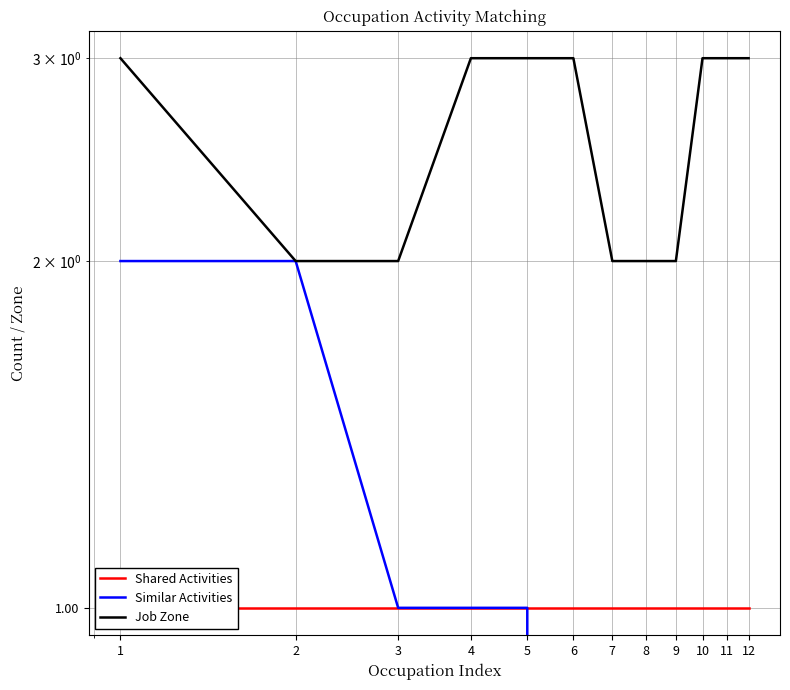

Rank the series by their average value, from lowest to highest.

Similar Activities, Shared Activities, Job Zone